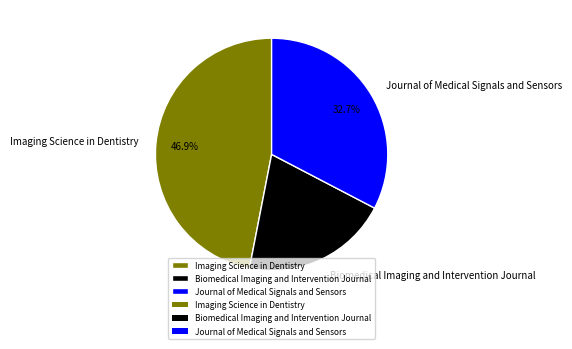

How many segments does this pie chart have?

3